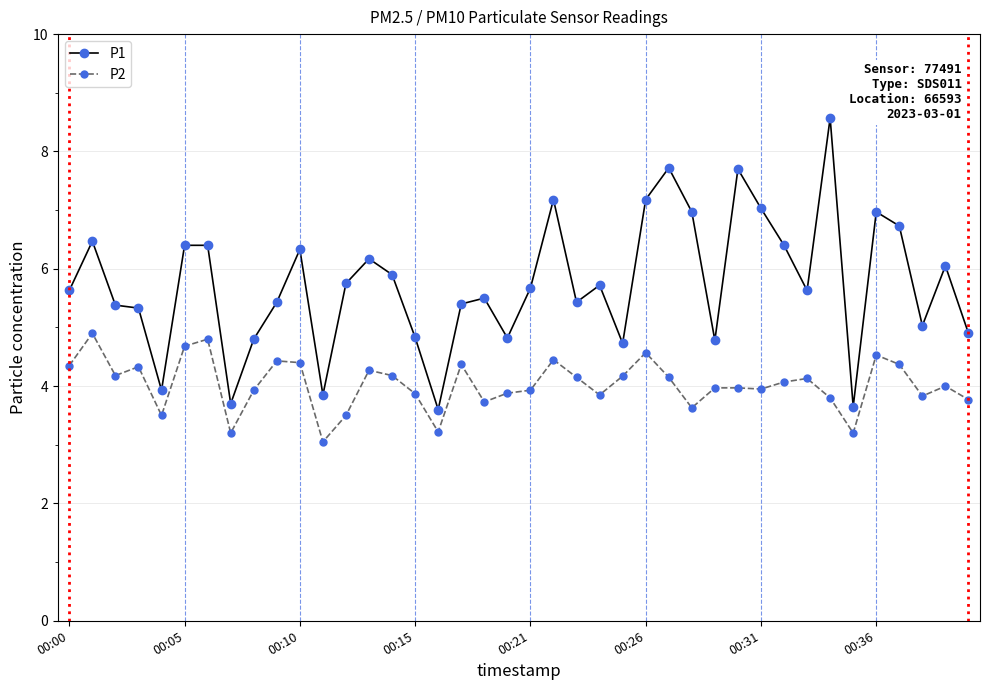

Which series has the largest total across all categories?

P1